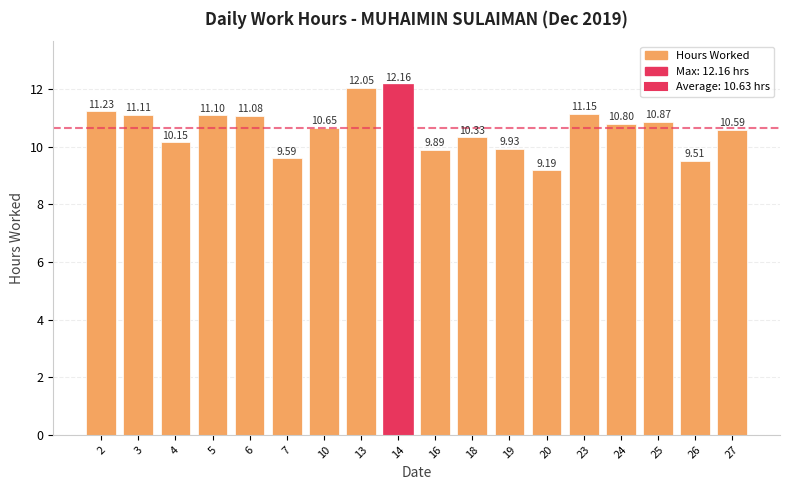

Reading left to right, list all the values displayed in this chart.

11.2	11.1	10.2	11.1	11.1	9.6	10.7	12.1	12.2	9.9	10.3	9.9	9.2	11.2	10.8	10.9	9.5	10.6